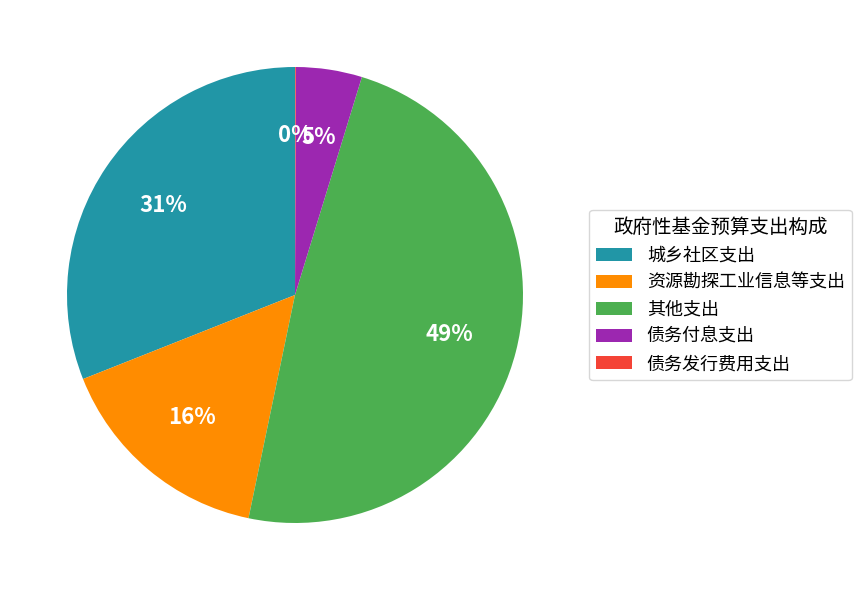

Does 城乡社区支出 represent more than half of the total?

No